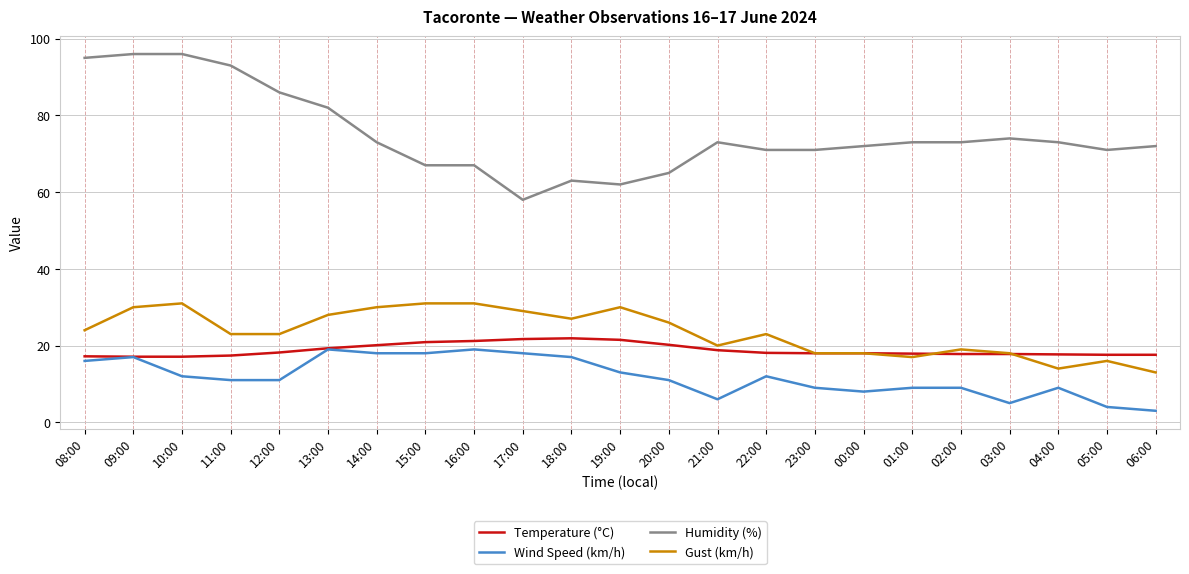

Rank the series at 22:00 from highest to lowest value.

Humidity (%), Gust (km/h), Temperature (°C), Wind Speed (km/h)